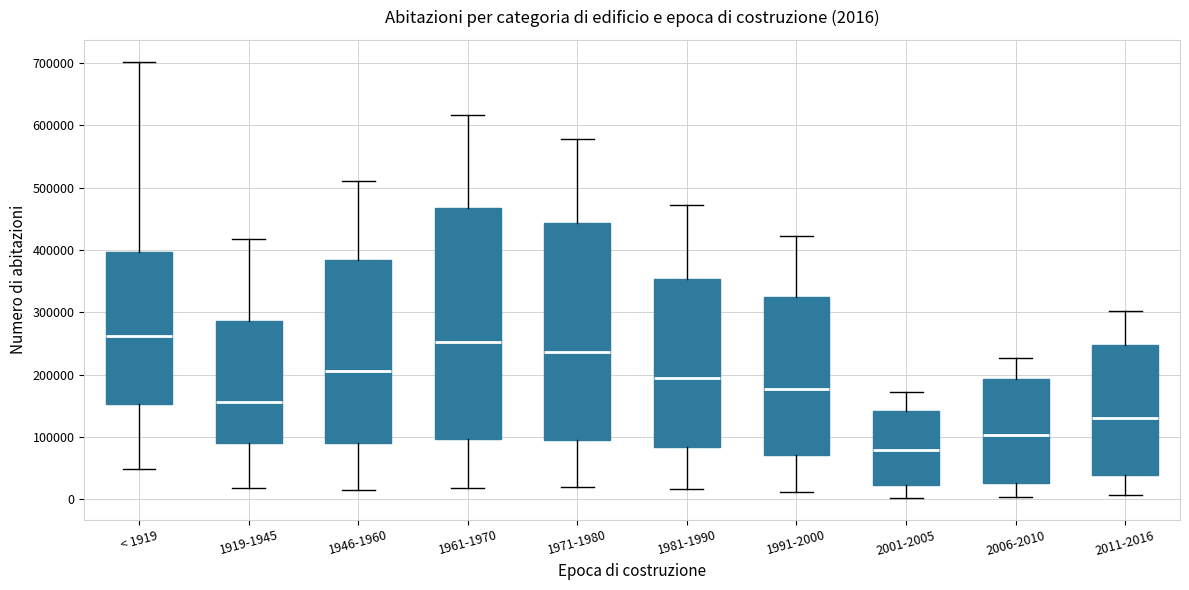

Which box is the tallest, from its lower edge to its upper edge?

1961-1970